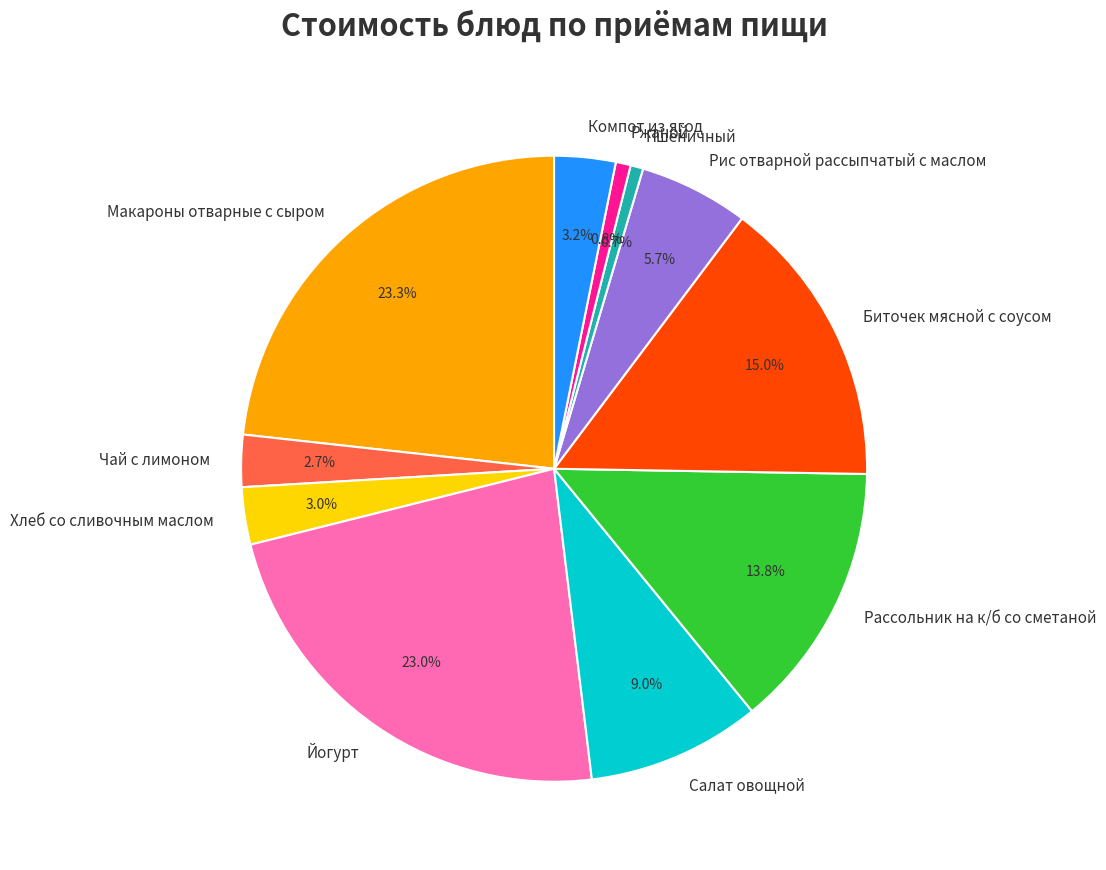

To the nearest percent, what percentage of the pie is Хлеб со сливочным маслом?

3%